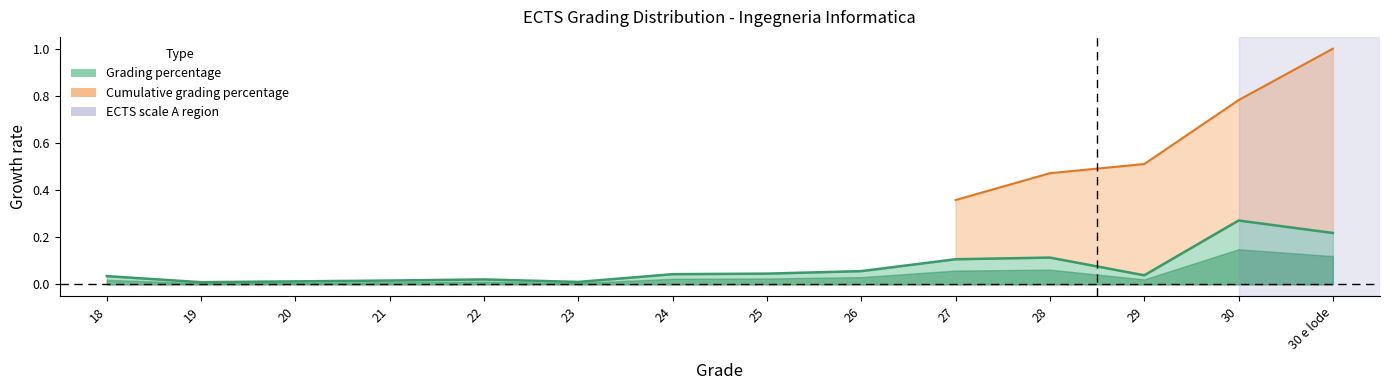

Where is the first local minimum?

19